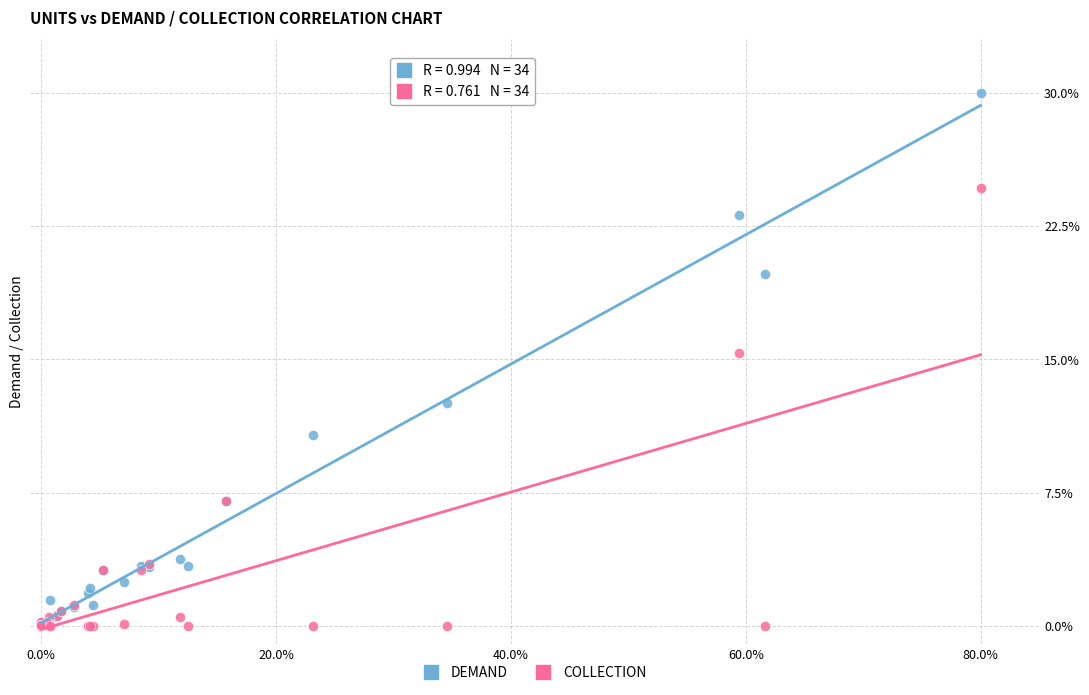

Which series has the largest Y range (max minus min)?

DEMAND